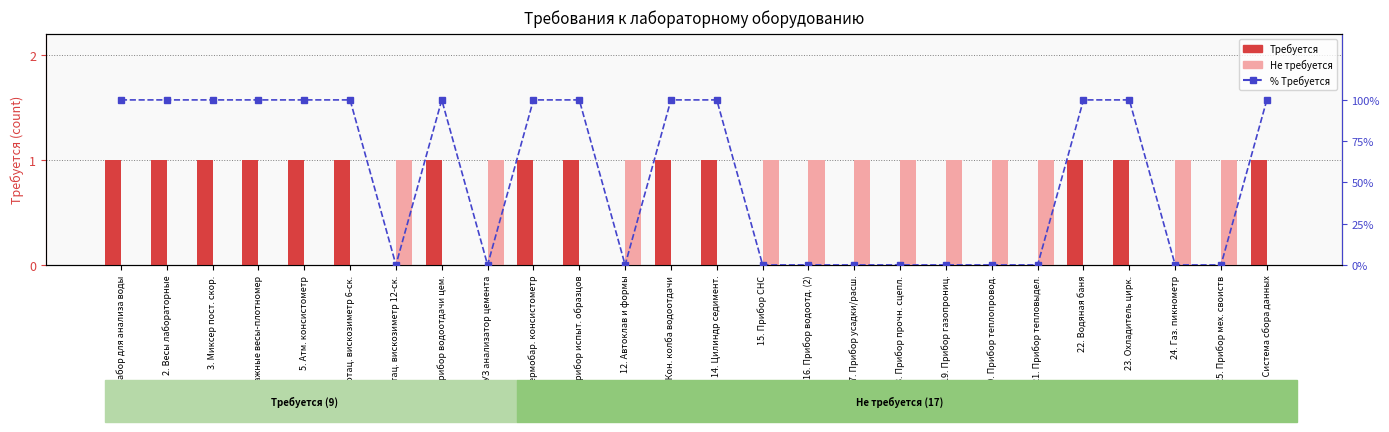

The value of Не требуется at 7. Ротац. вискозиметр 12-ск. is 1. True or false?

False